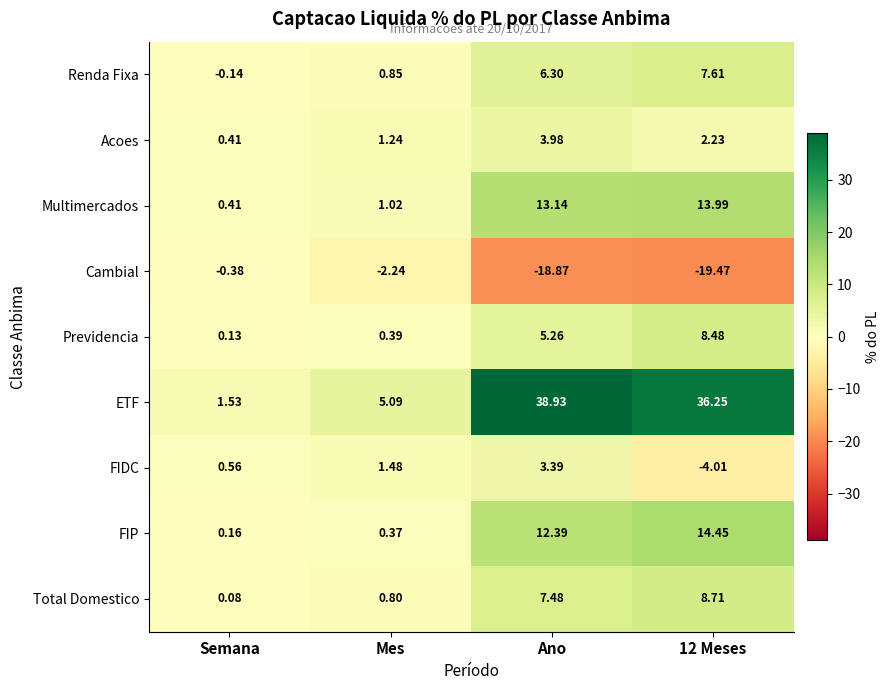

At which category does the chart reach its peak across all series?

Ano